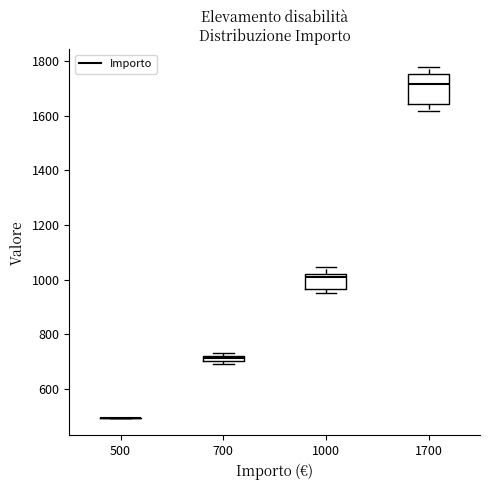

Which box is the tallest, from its lower edge to its upper edge?

1700